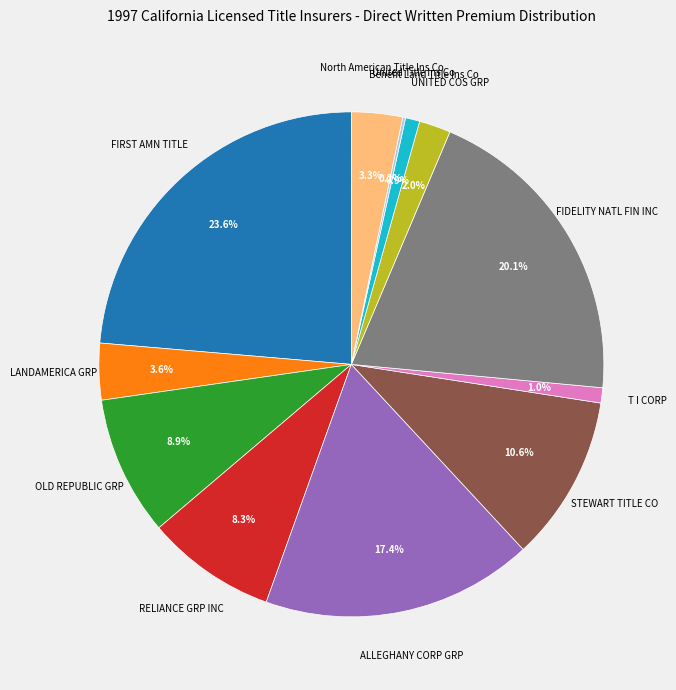

Is there a majority slice in this chart?

No